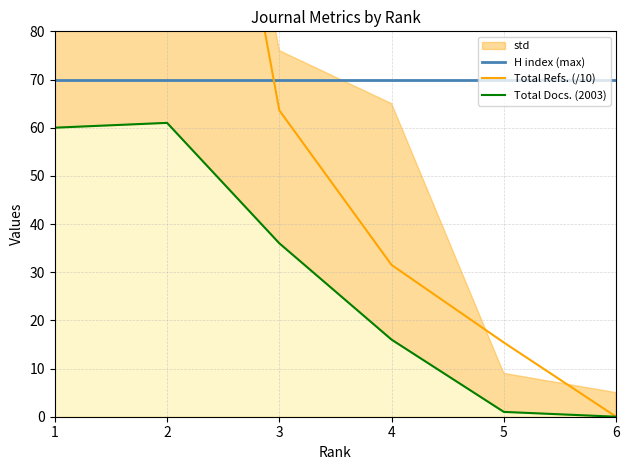

What is the approximate value of Total Docs. (2003) at 3?

36.0